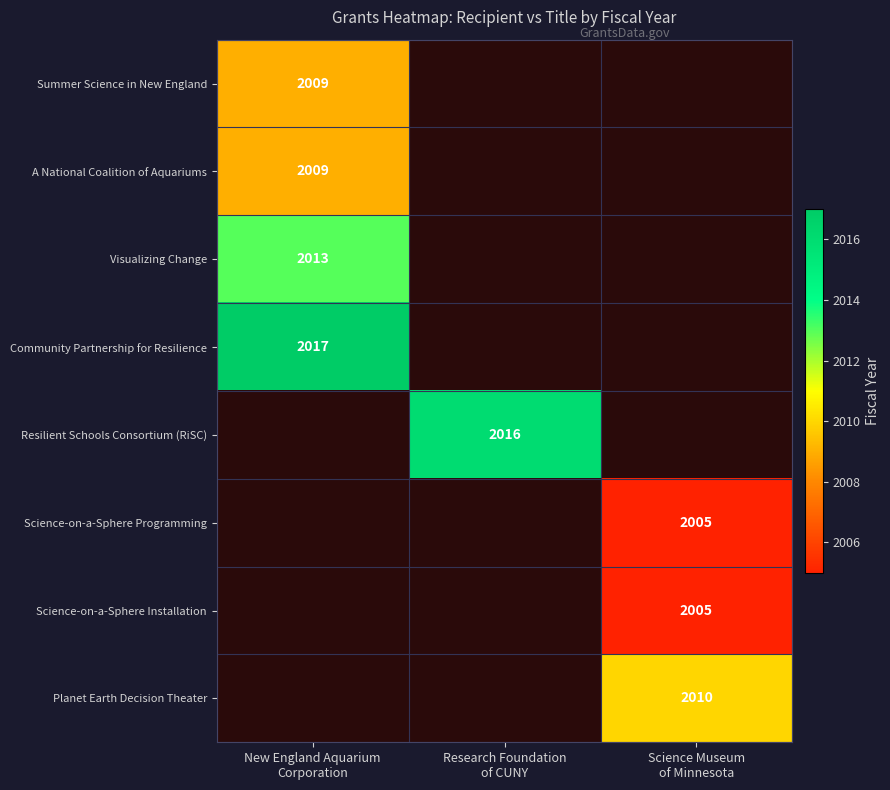

At which category does the chart reach its minimum across all series?

Science Museum
of Minnesota